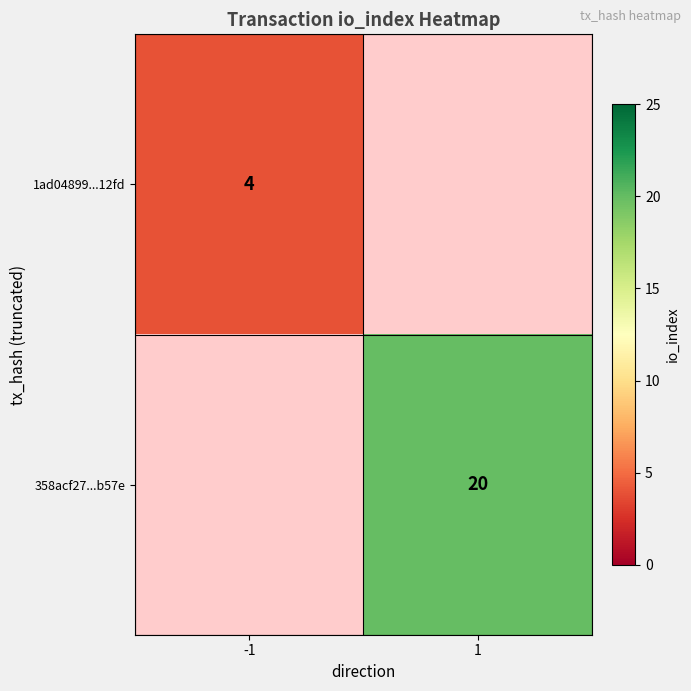

Which label corresponds to the largest value in the chart?

1